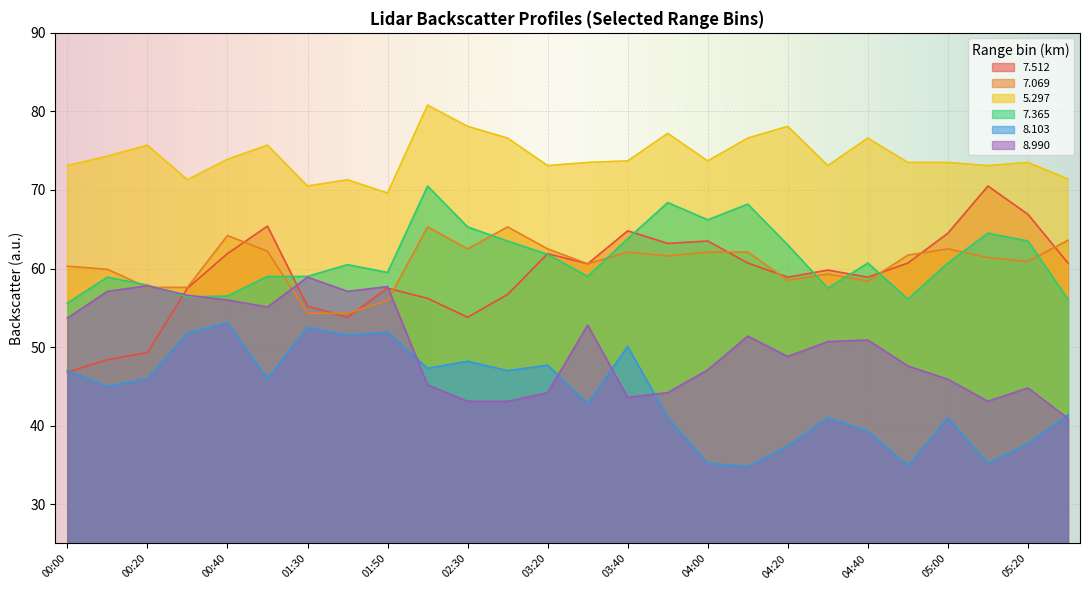

Rank the categories by   7.512 value from lowest to highest.

00:00, 00:10, 00:20, 01:40, 02:30, 01:30, 02:20, 02:40, 00:30, 01:50, 04:20, 04:40, 04:30, 03:30, 04:10, 04:50, 05:30, 00:40, 03:20, 03:50, 04:00, 05:00, 03:40, 00:50, 05:20, 05:10